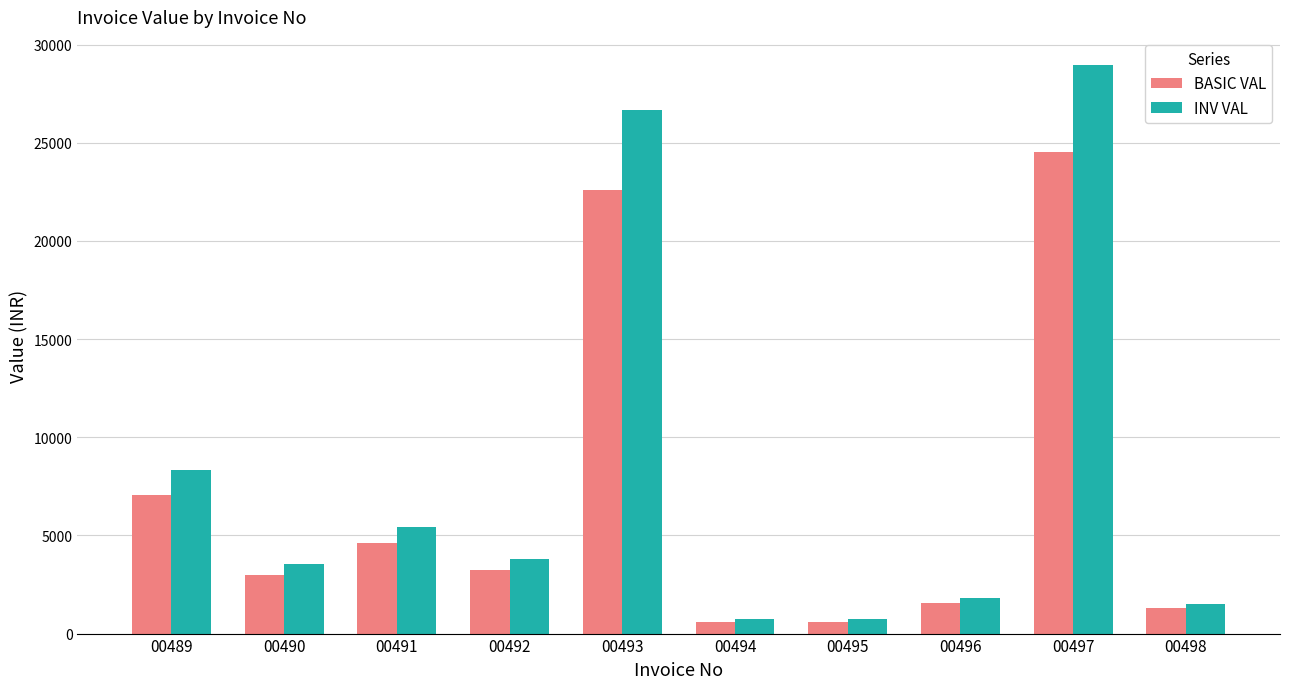

True or false: BASIC VAL has a value of 615.0 at 00494.

True